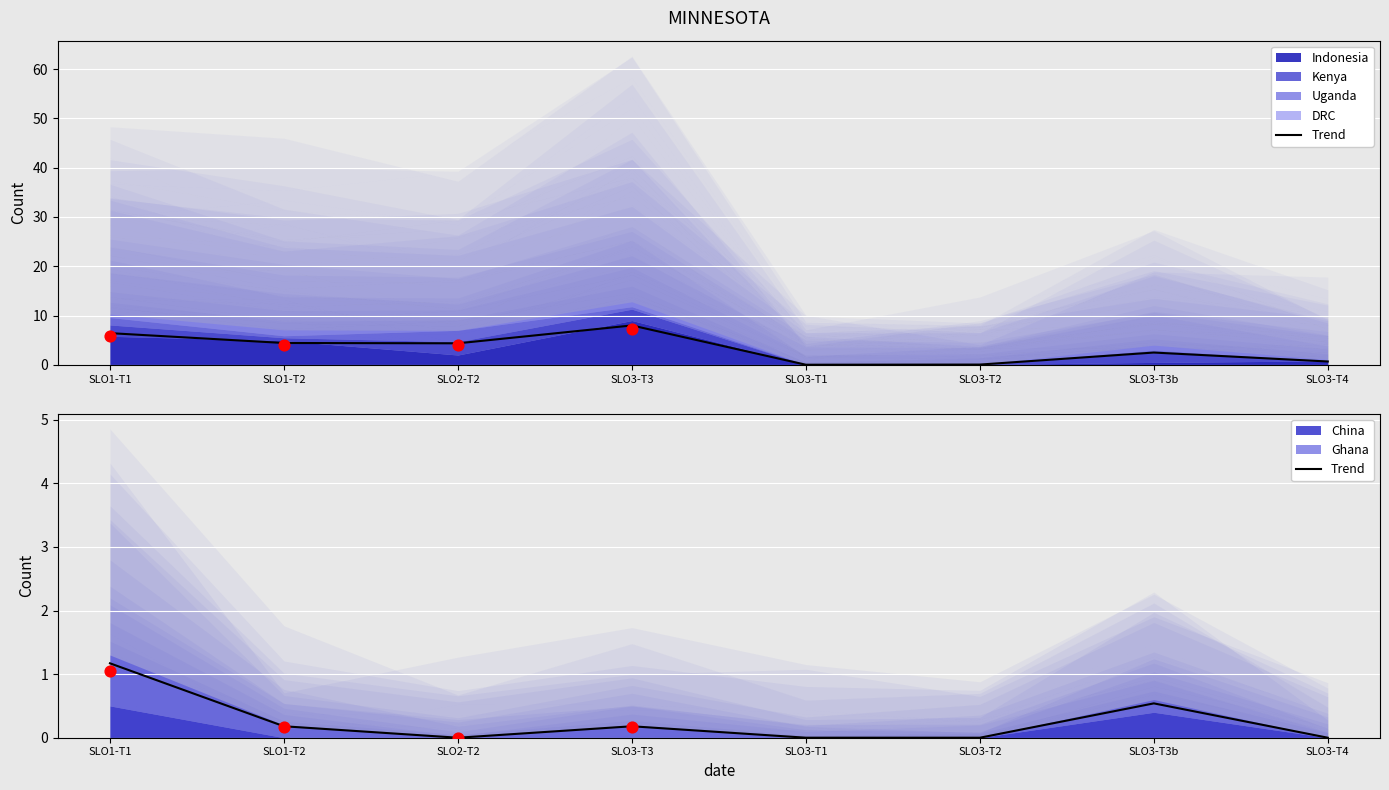

Which has a higher value, SLO2-T2 or SLO3-T4?

SLO2-T2